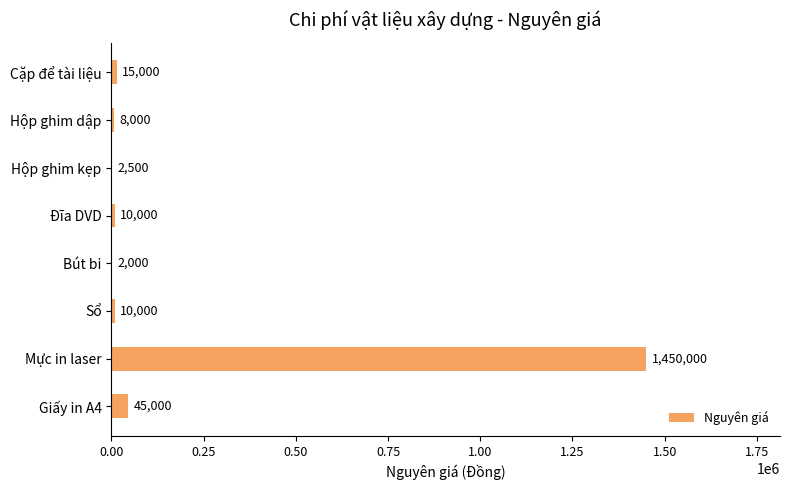

Between Bút bi and Mực in laser, which is larger?

Mực in laser